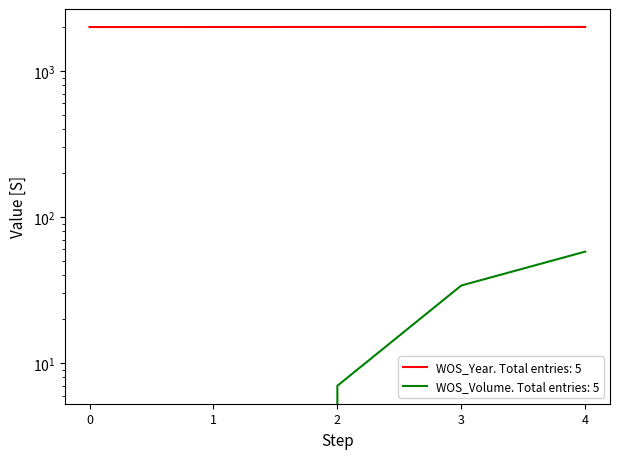

What are all the series names shown in the legend?

WOS_Year, WOS_Volume